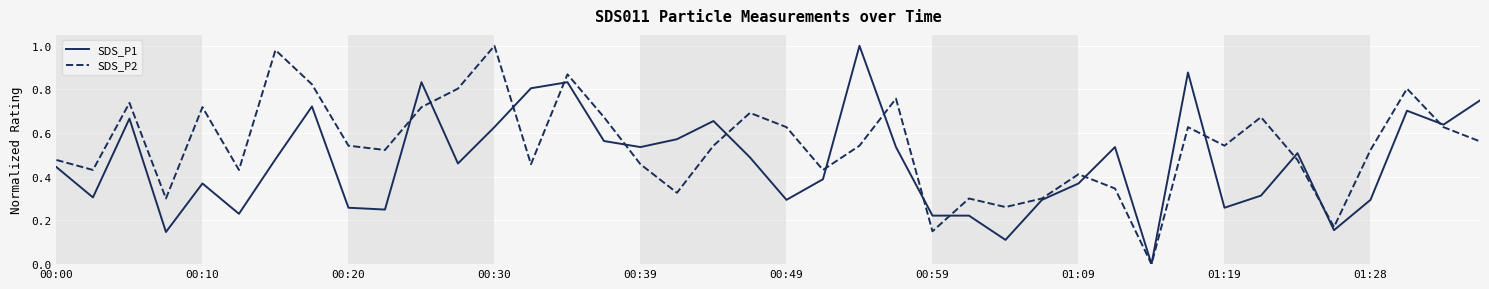

Rank the series by their average value, from lowest to highest.

SDS_P1, SDS_P2